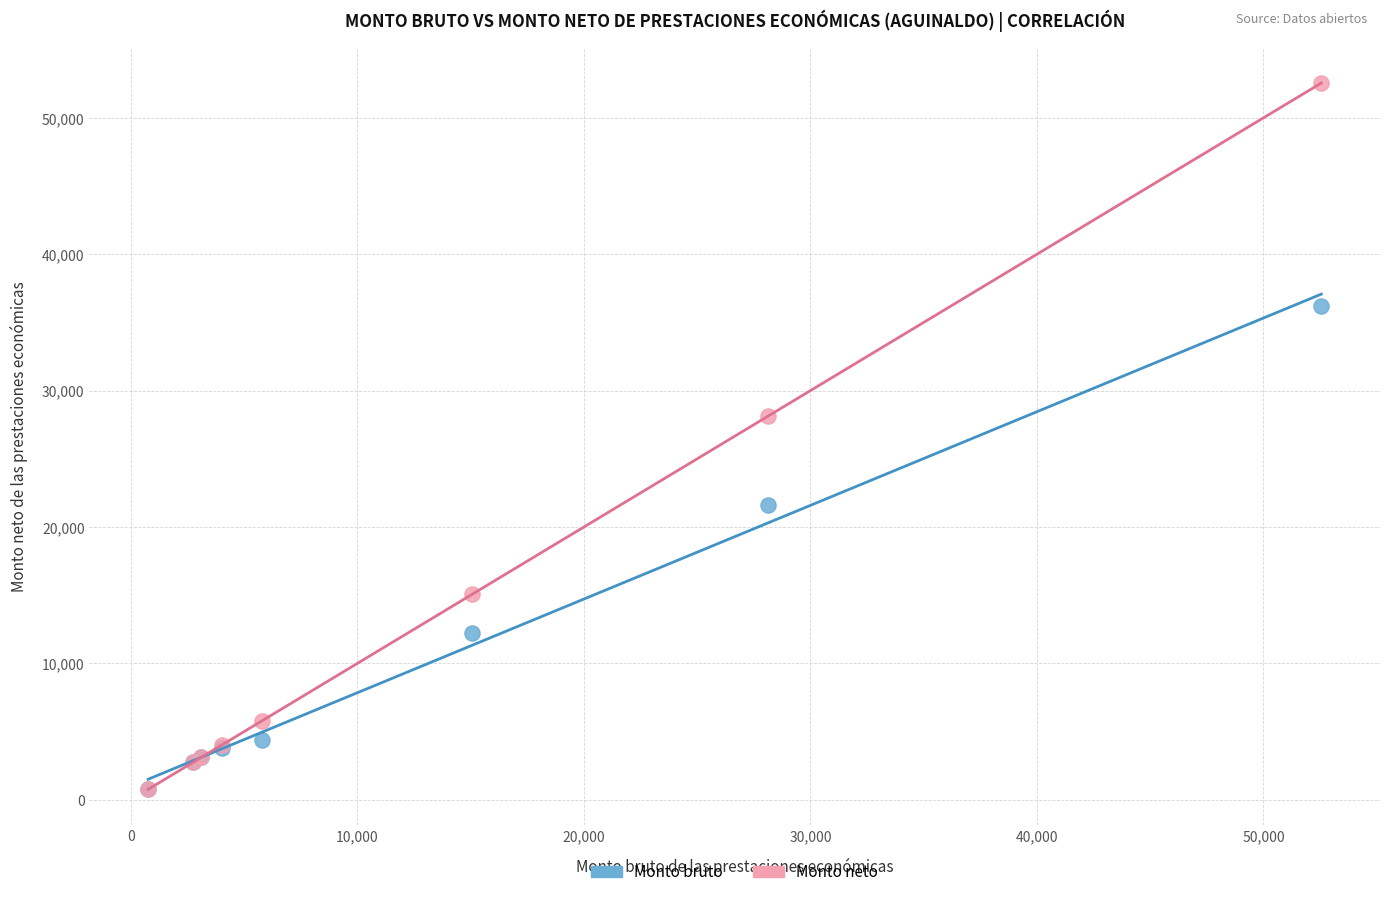

Across all series, what Y value is closest to 26656?

28129.1